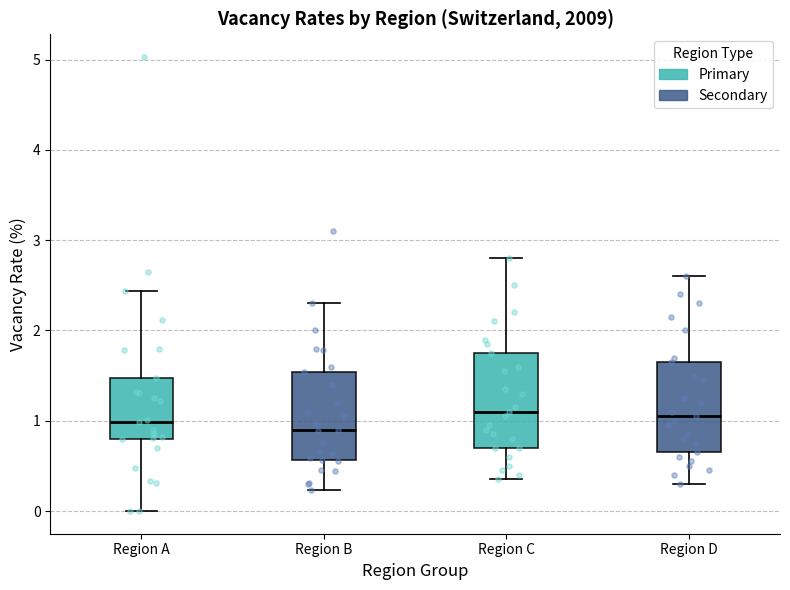

Reading left to right, read every box against the y-axis: the position of its median line, the range the box covers, and the ends of its whiskers. The values are not printed on the chart, so give them approximately, as read against the axis.

Region A: median 1.0, box 0.8 to 1.5, whiskers 0.0 to 2.4
Region B: median 0.9, box 0.6 to 1.5, whiskers 0.2 to 2.3
Region C: median 1.1, box 0.7 to 1.8, whiskers 0.4 to 2.8
Region D: median 1.1, box 0.7 to 1.7, whiskers 0.3 to 2.6